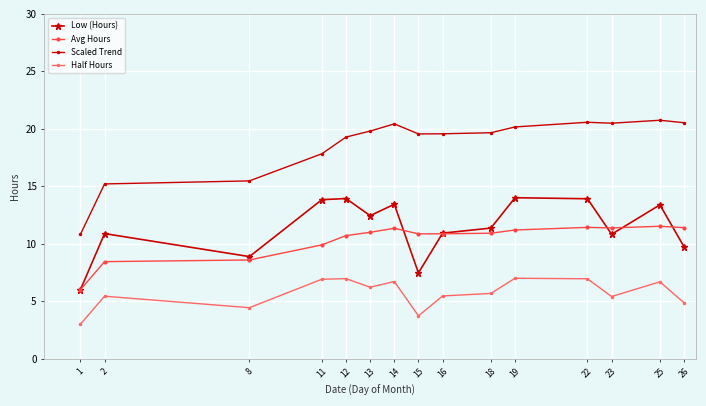

What is the approximate value of Half Hours at 11?

6.9